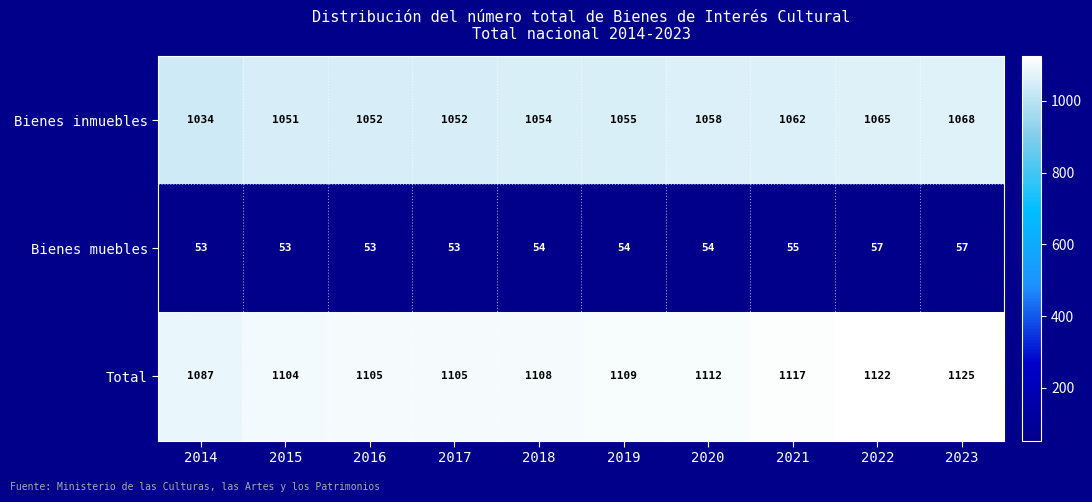

Rank the series by their maximum value, from lowest to highest.

Bienes muebles, Bienes inmuebles, Total